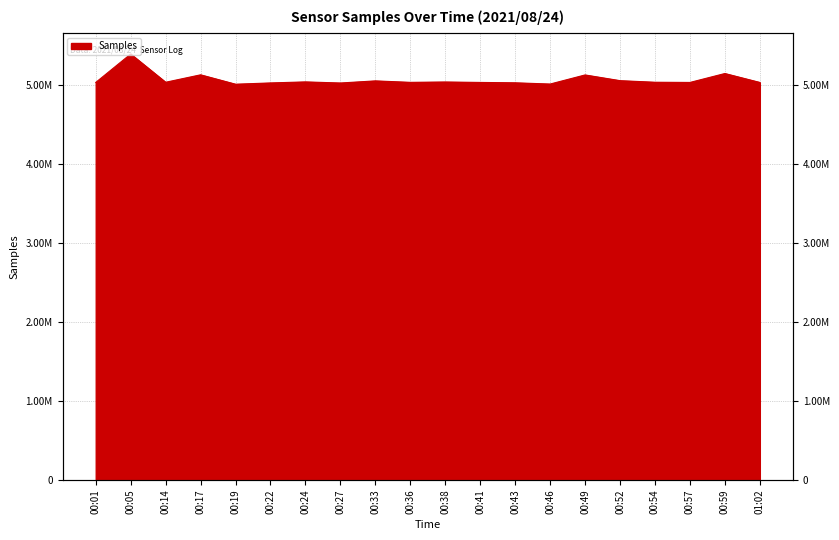

How many values are below 5034228?

10